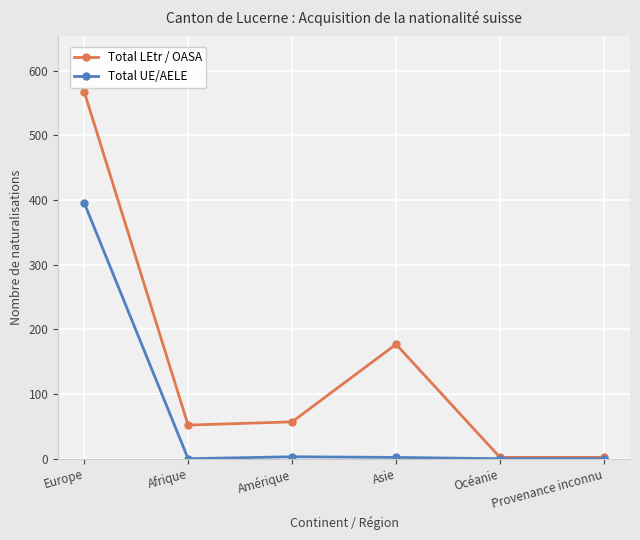

Rank the series at Europe from highest to lowest value.

Total LEtr / OASA, Total UE/AELE